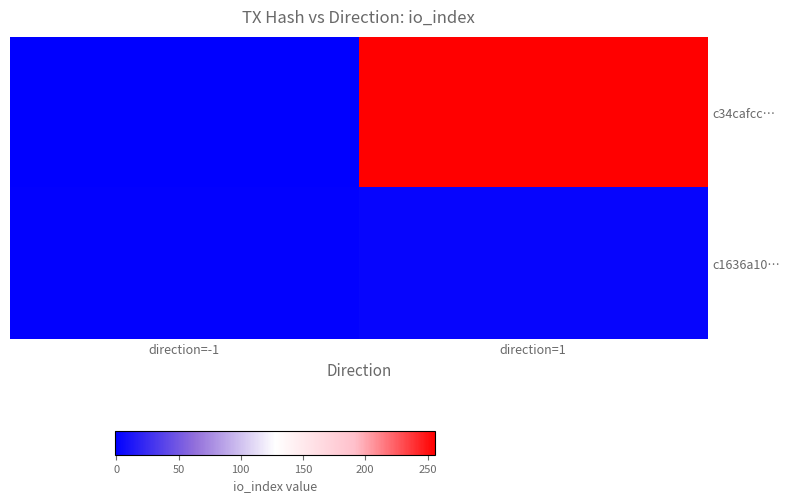

Reading right to left, what are all the values shown in this chart?

c34cafcc…: direction=1=256	direction=-1=-1
c1636a10…: direction=1=3	direction=-1=1